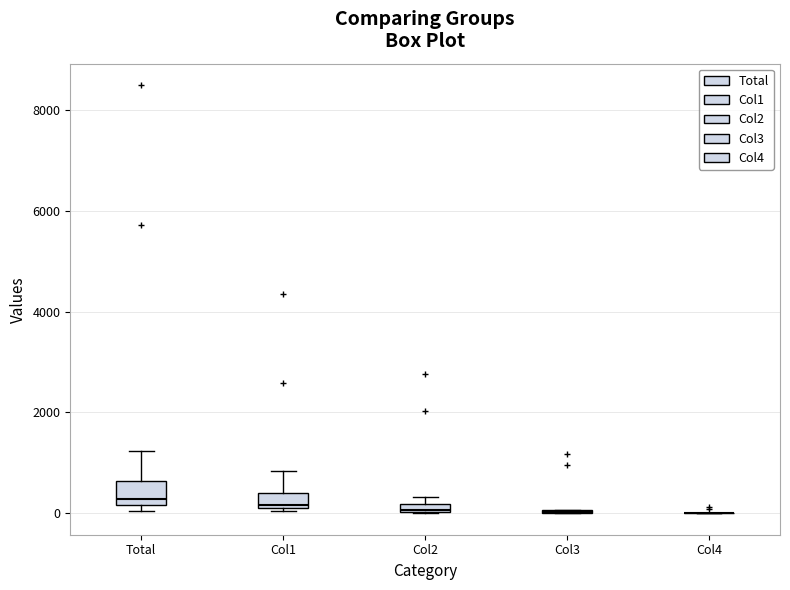

Where is the lower edge of the box for Total on the y-axis? The values are not printed on the chart, so give them approximately, as read against the axis.

200